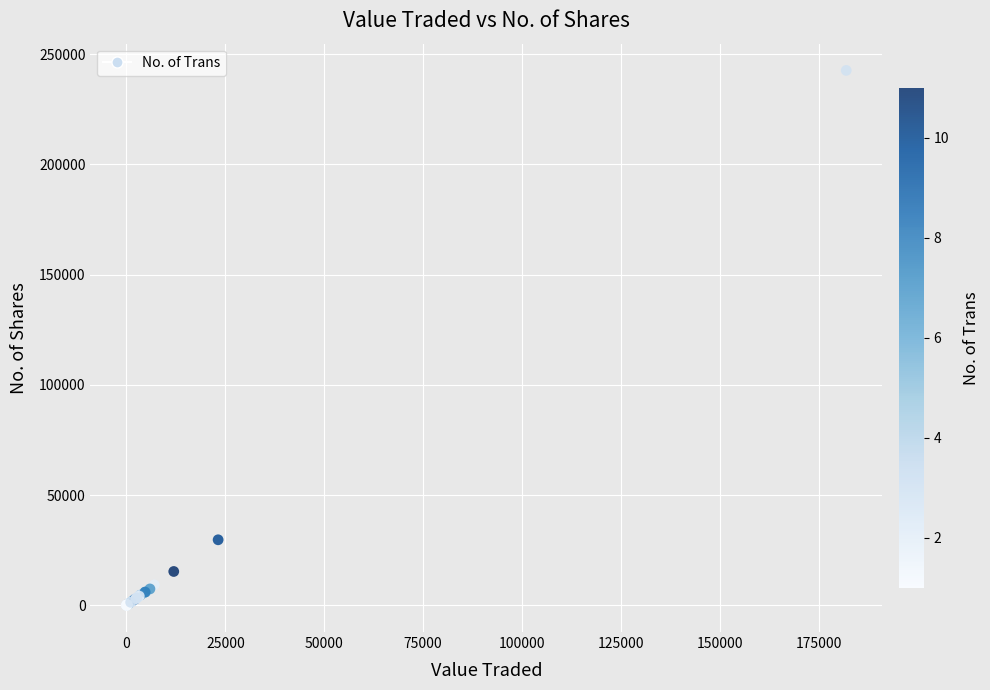

What Y value in the scatter plot is closest to 121315?

29710